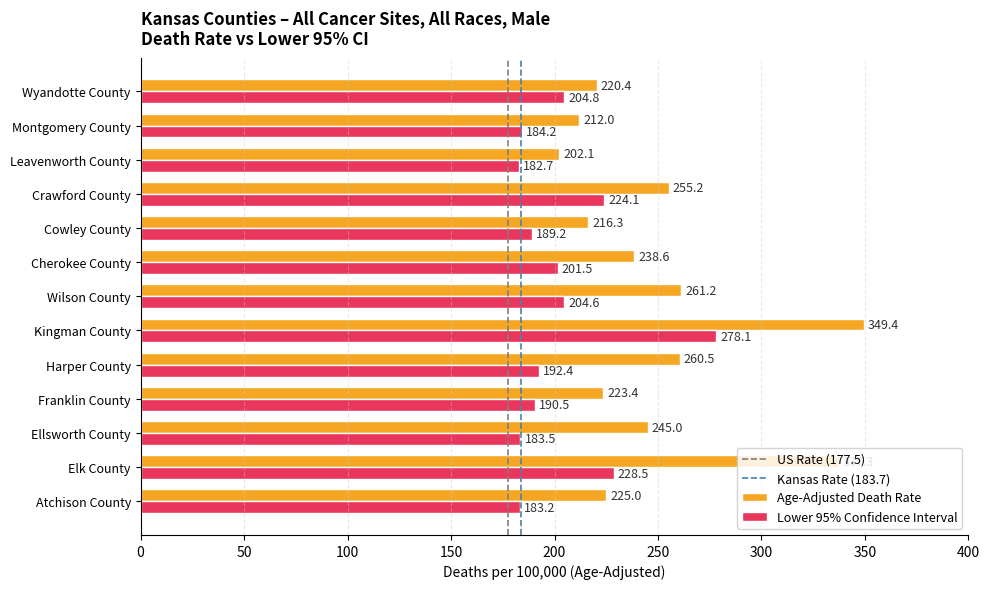

Which series has the largest total across all categories?

Age-Adjusted Death Rate